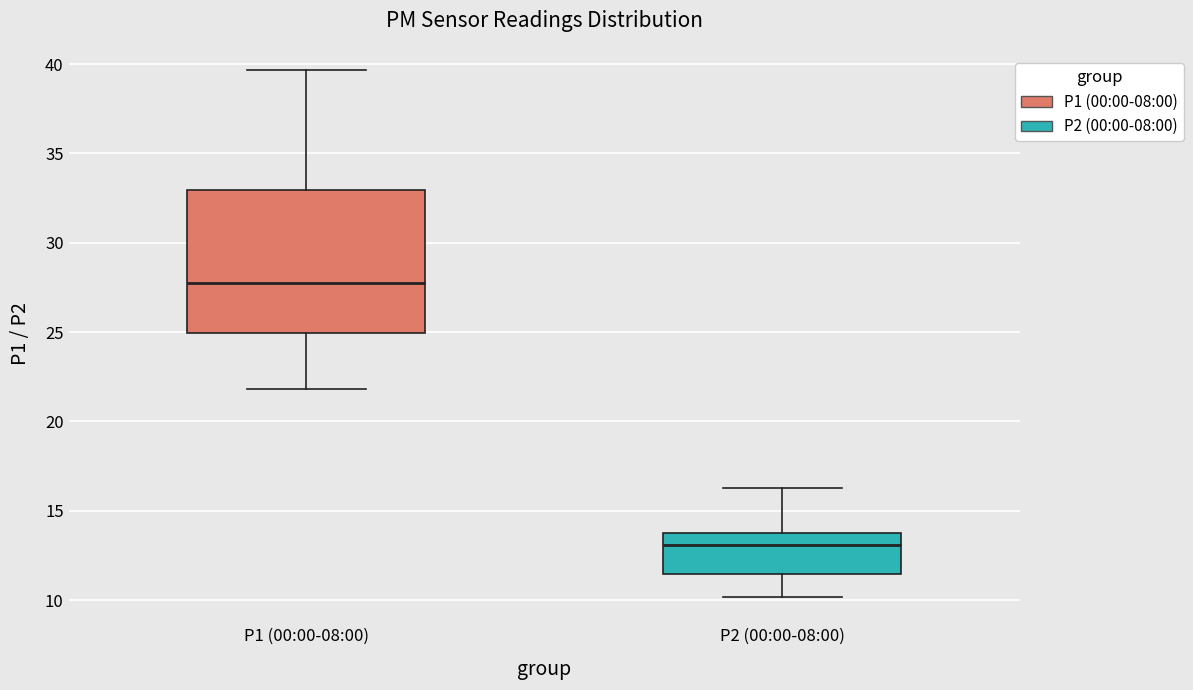

Which box's median line is the highest?

P1 (00:00-08:00)